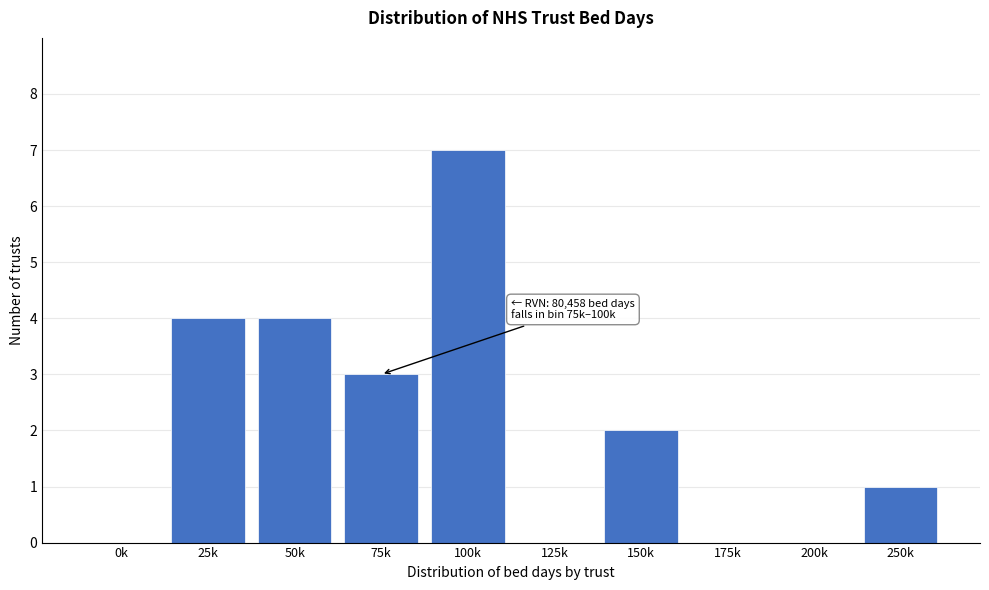

Reading left to right, extract all data points from this chart.

0k=0	25k=4	50k=4	75k=3	100k=7	125k=0	150k=2	175k=0	200k=0	250k=1